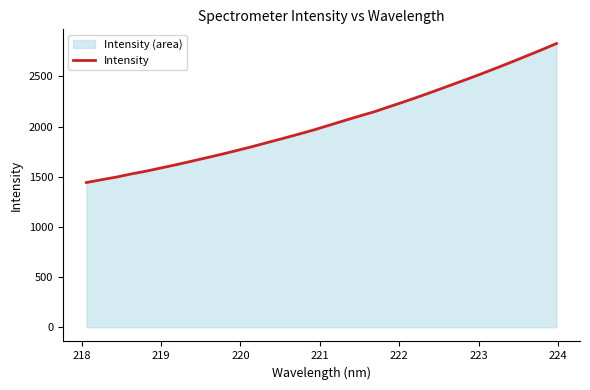

How many lines are shown in the chart?

1